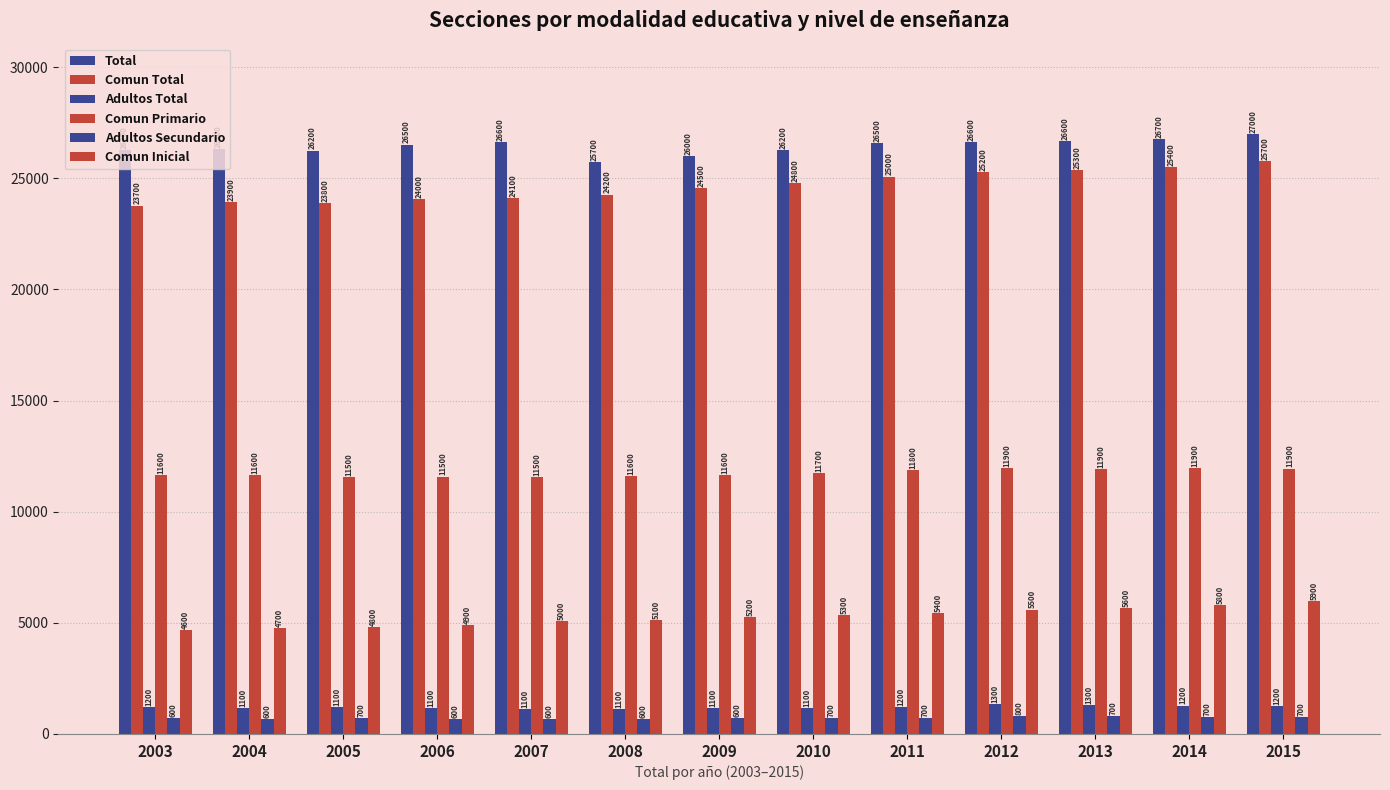

Which series has the largest total across all categories?

Total